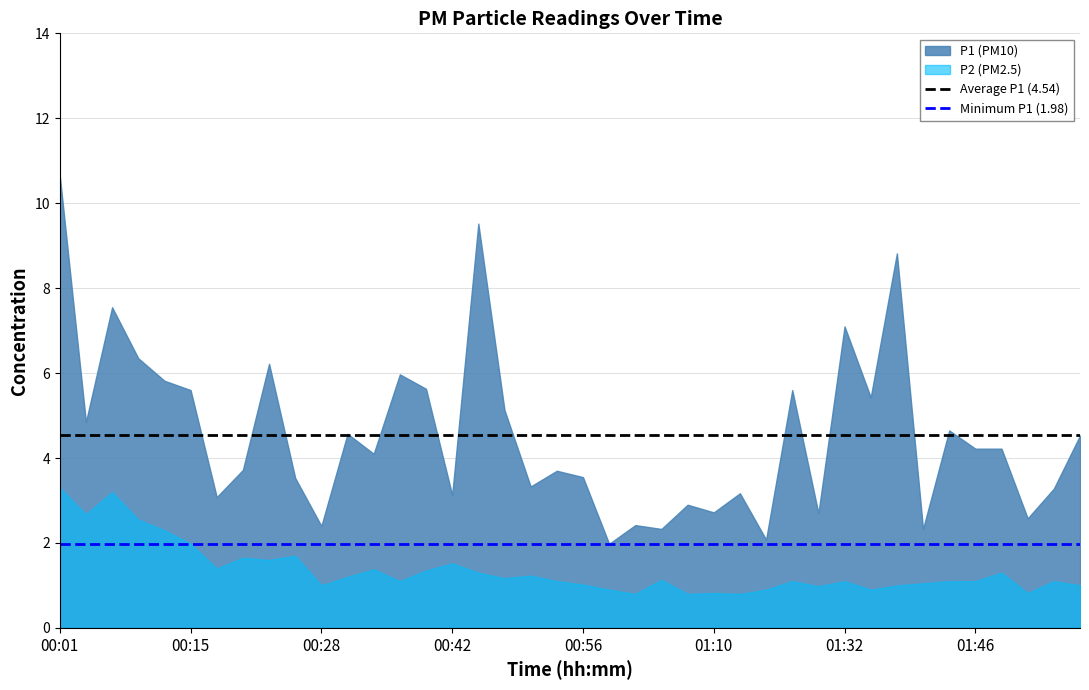

What is the lowest value of the P2 (PM2.5) series?

0.8